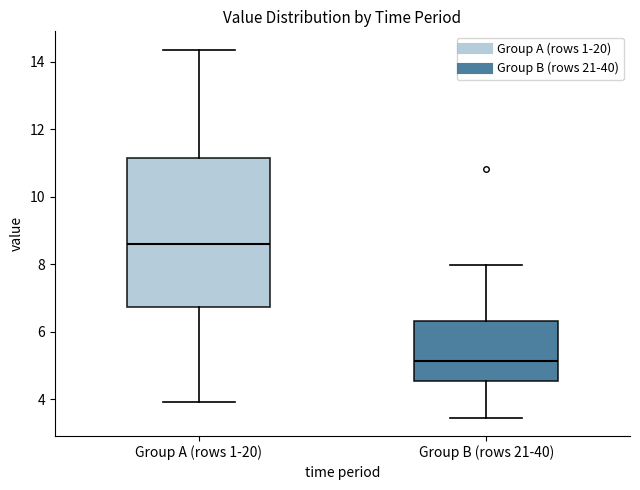

Reading left to right, read every box against the y-axis: the position of its median line, the range the box covers, and the ends of its whiskers. The values are not printed on the chart, so give them approximately, as read against the axis.

Group A (rows 1-20): median 8.6, box 6.8 to 11.2, whiskers 4.0 to 14.4
Group B (rows 21-40): median 5.2, box 4.6 to 6.2, whiskers 3.4 to 8.0